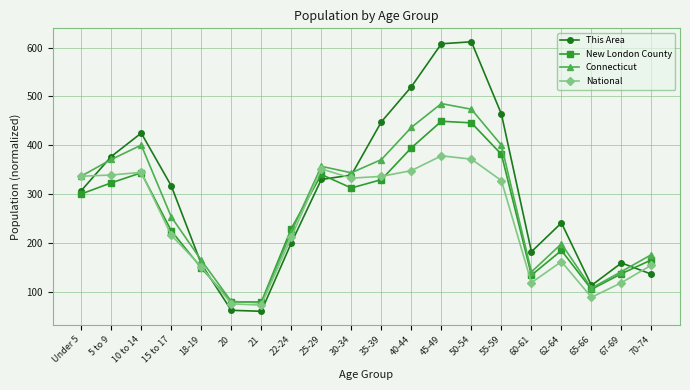

What is the label of the 7th point from the left?

21